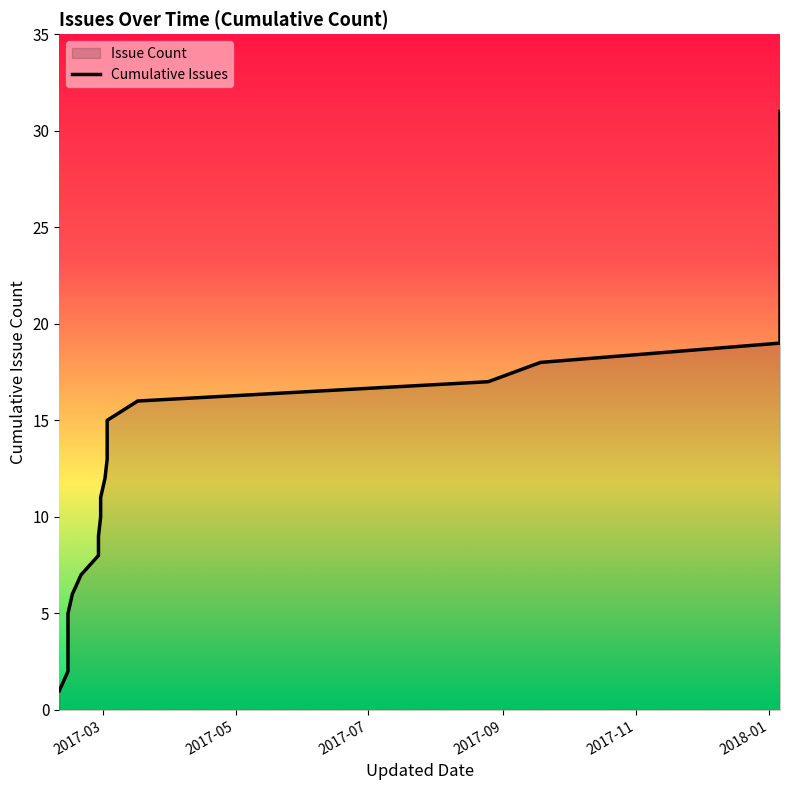

How many data points does each series have?

31